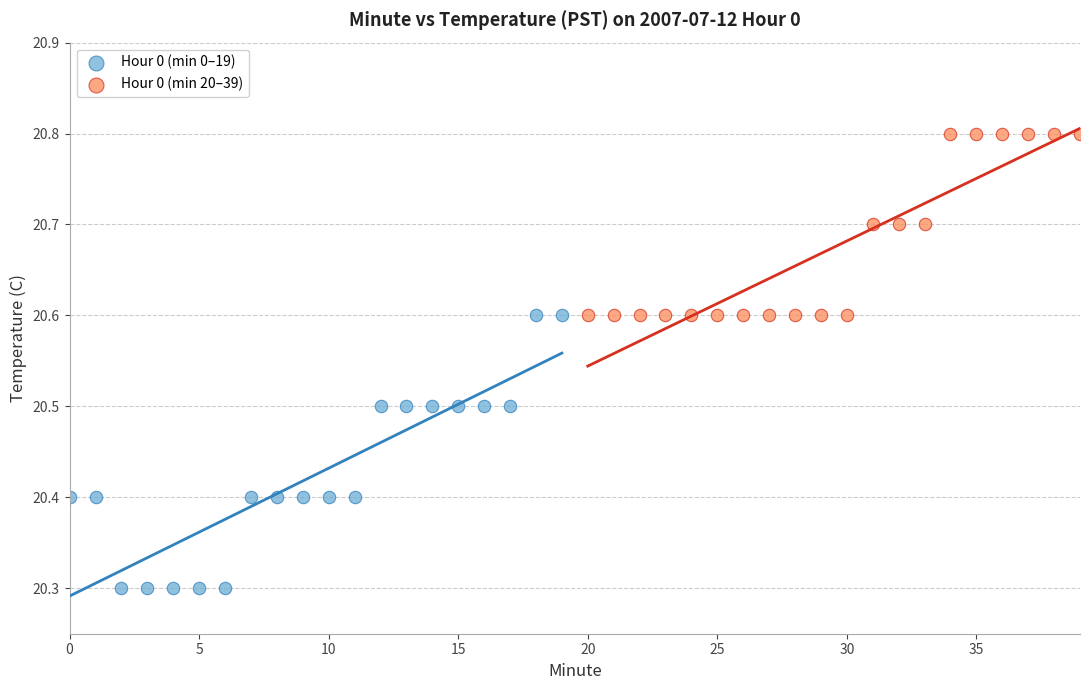

Which series contains the highest Y value?

Hour 0 (min 20–39)